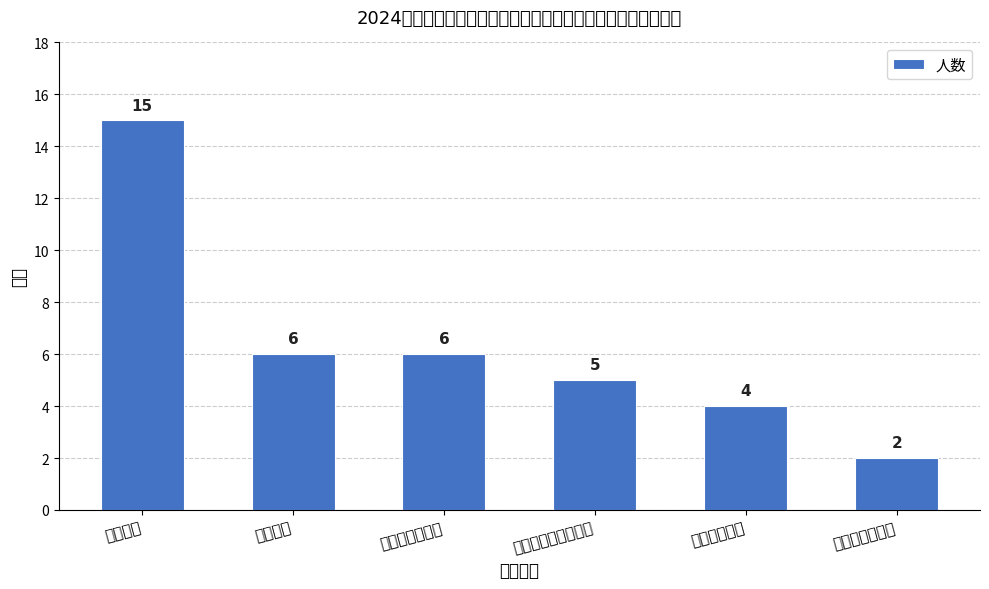

How many data points are above 6?

1